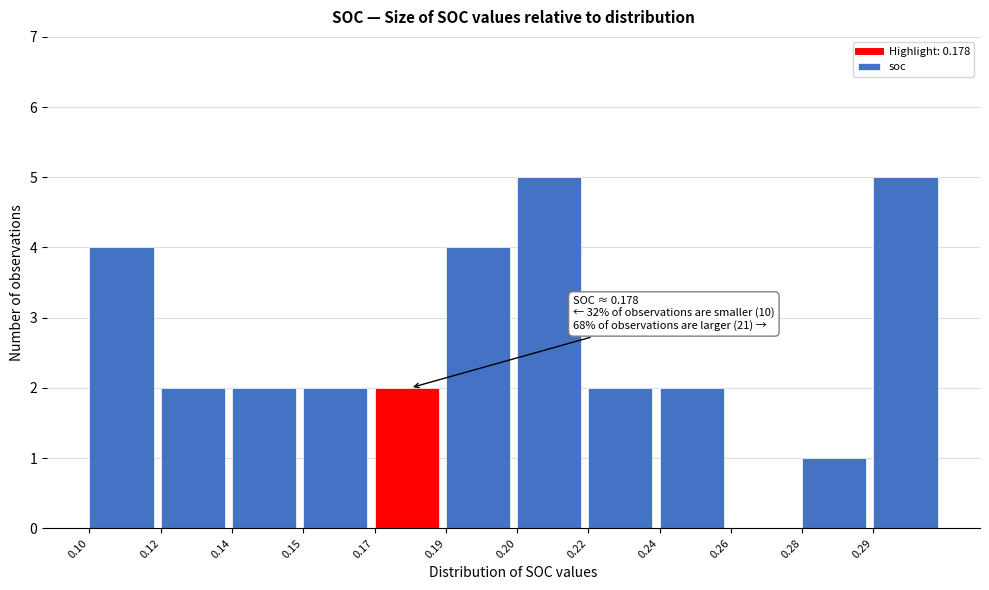

Reading left to right, extract all data points from this chart.

0.10=4	0.12=2	0.14=2	0.15=2	0.17=2	0.19=4	0.20=5	0.22=2	0.24=2	0.26=0	0.28=1	0.29=5